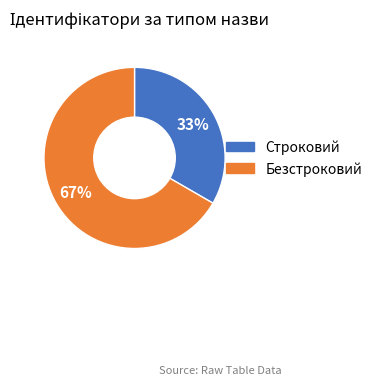

Between Безстроковий and Строковий, which is larger?

Безстроковий